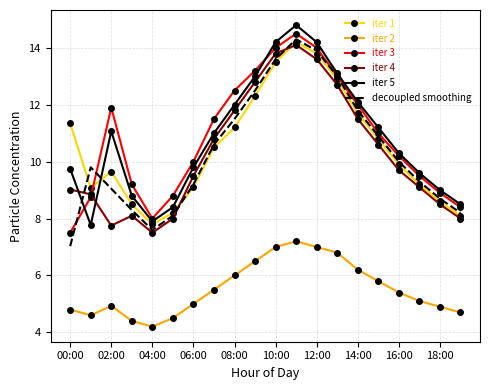

True or false: iter 4 and iter 2 cross at least once.

False